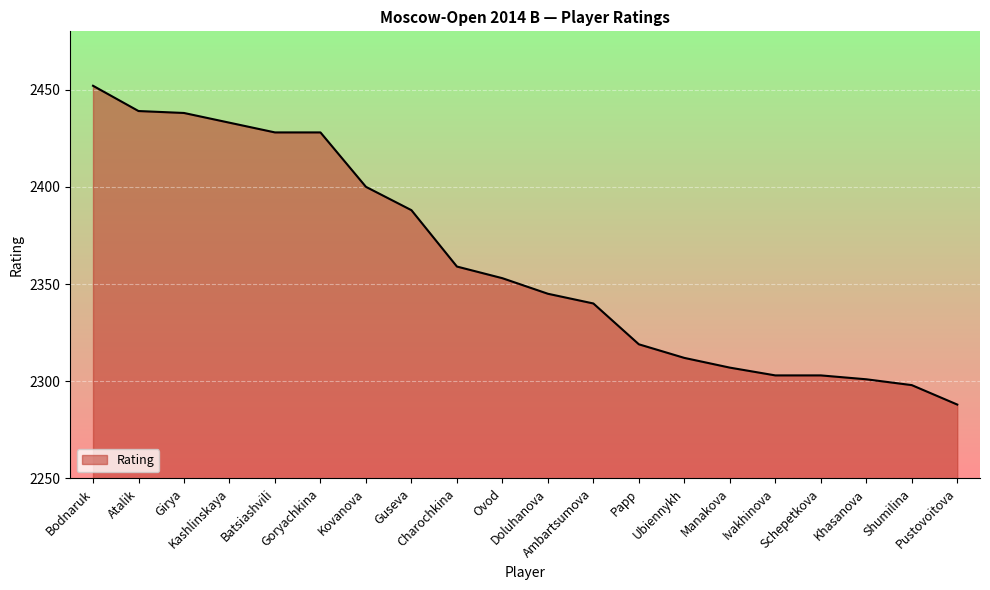

What is the smallest value displayed?

2288